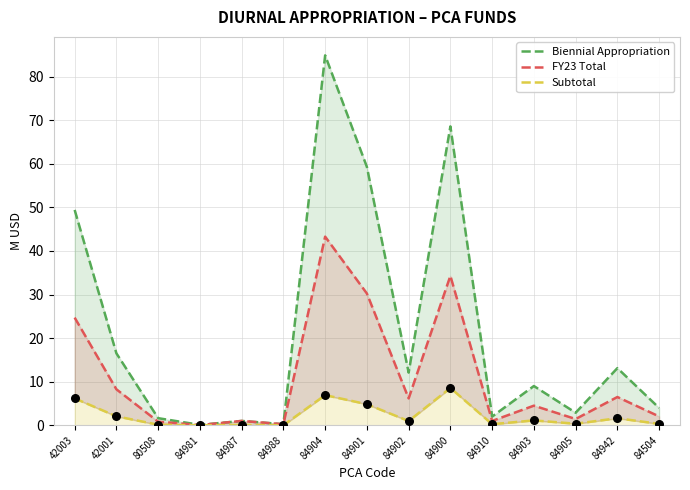

At how many categories does at least one series exceed 62?

2